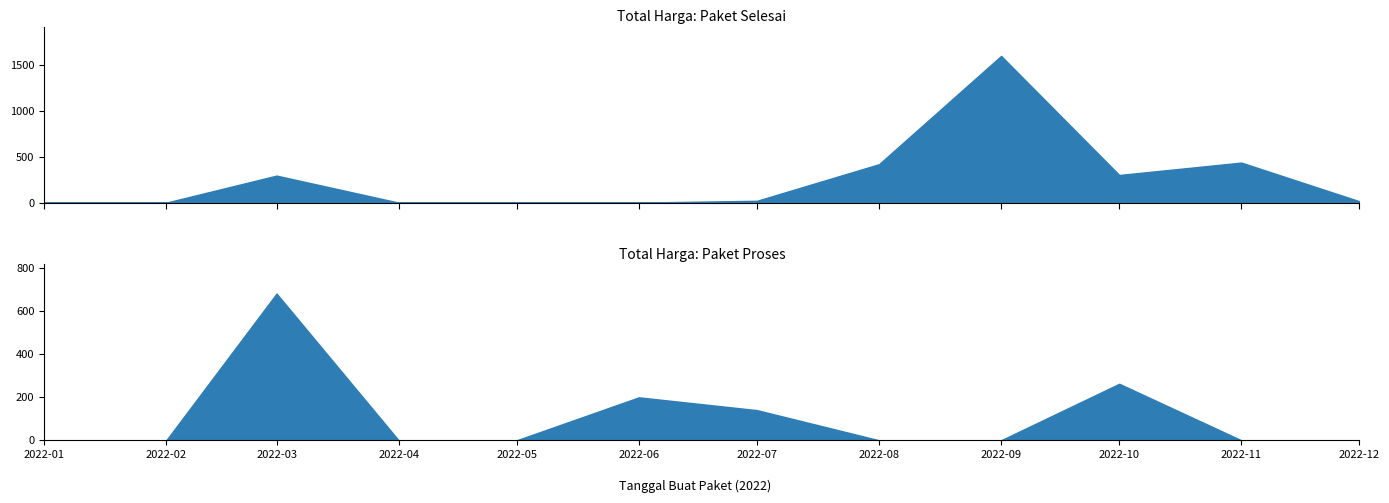

What are all the series names shown in the legend?

Total Harga (Paket Selesai), Total Harga (Paket Proses)